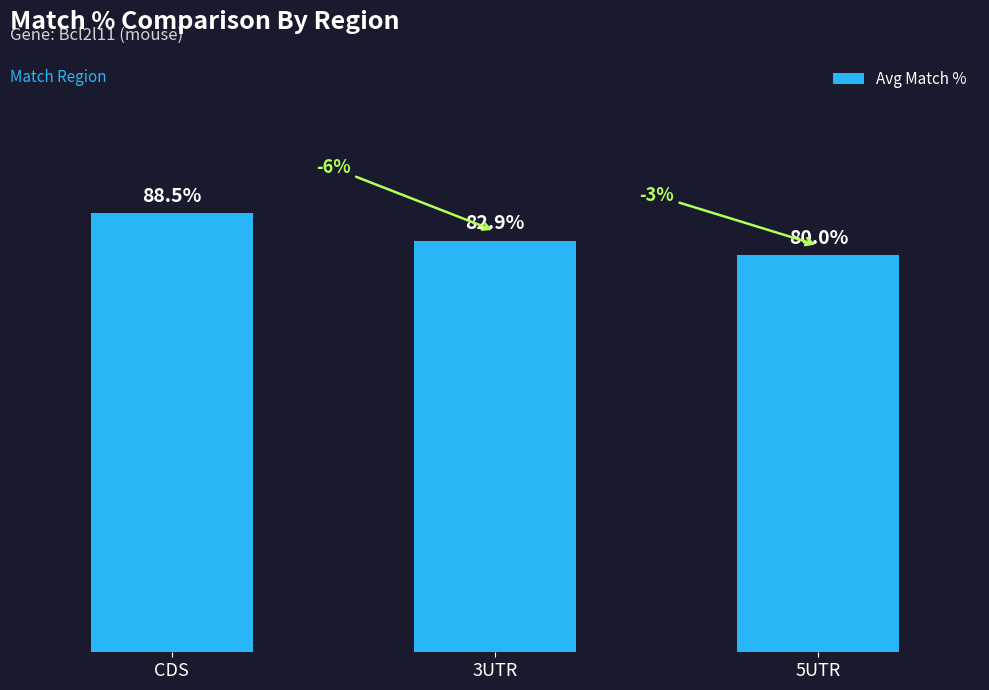

List the labels in order of value, smallest first.

5UTR, 3UTR, CDS